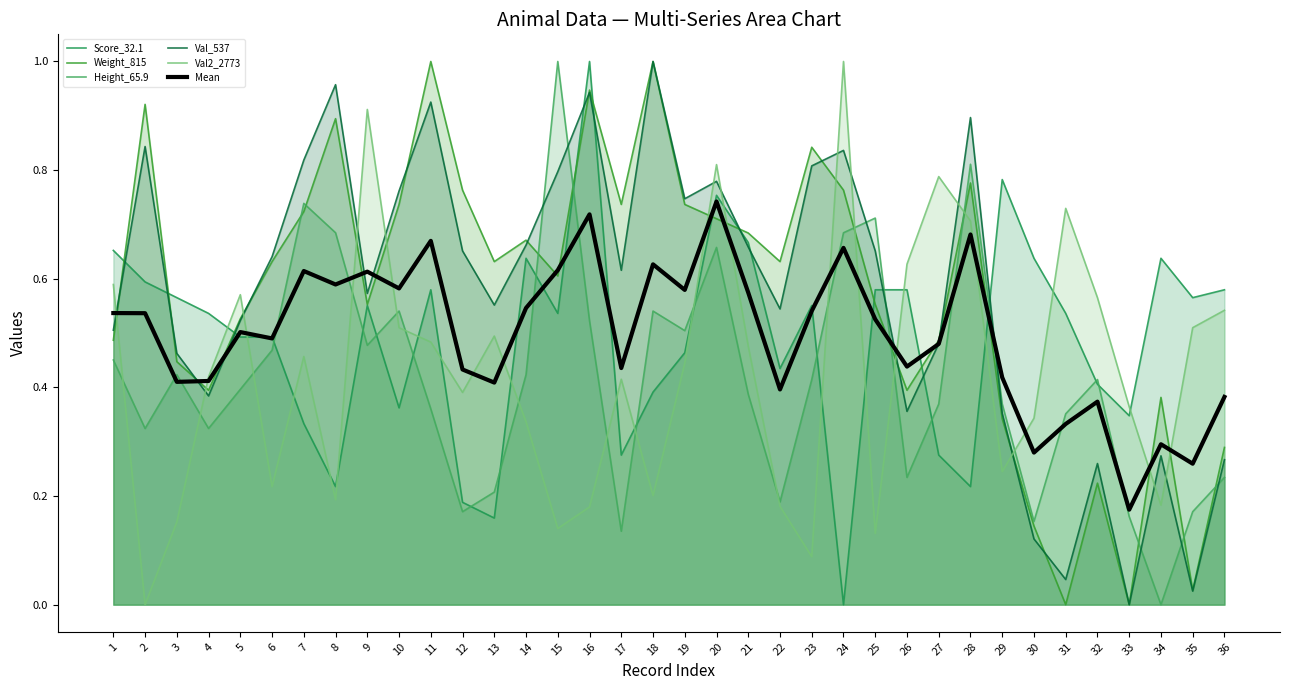

Which series ends up on top after the final intersection of Score_32.1 and Val_537?

Score_32.1